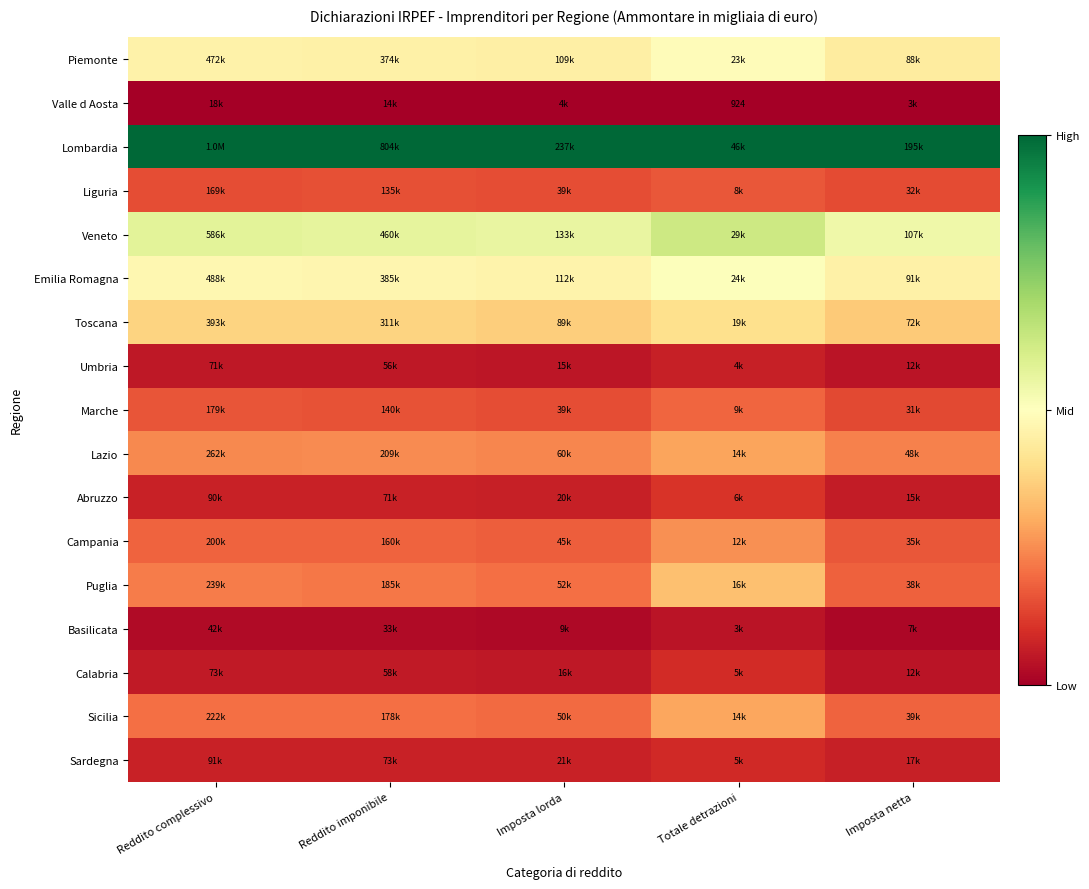

List the series in order of their peak value, lowest first.

Valle d Aosta, Basilicata, Umbria, Sardegna, Calabria, Abruzzo, Liguria, Marche, Campania, Lazio, Sicilia, Puglia, Toscana, Piemonte, Emilia Romagna, Veneto, Lombardia